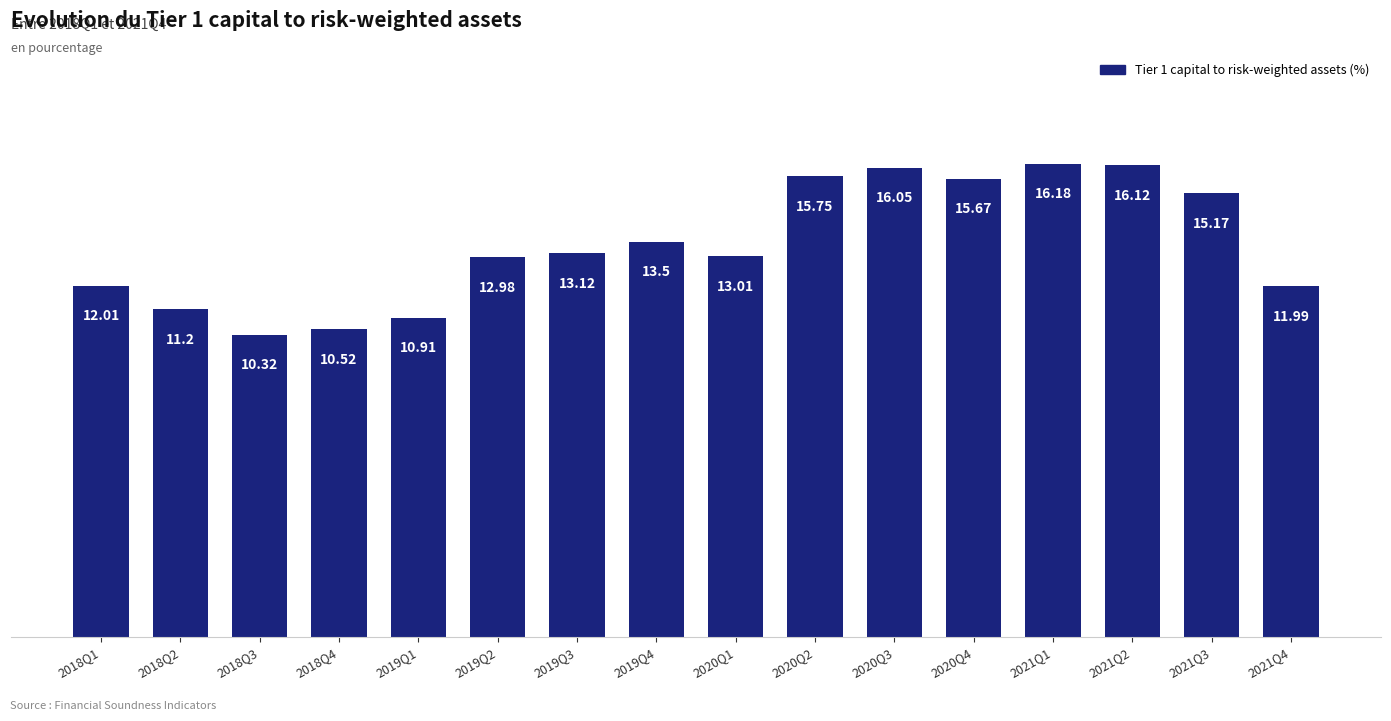

What is the label of the 13th bar from the right?

2018Q4